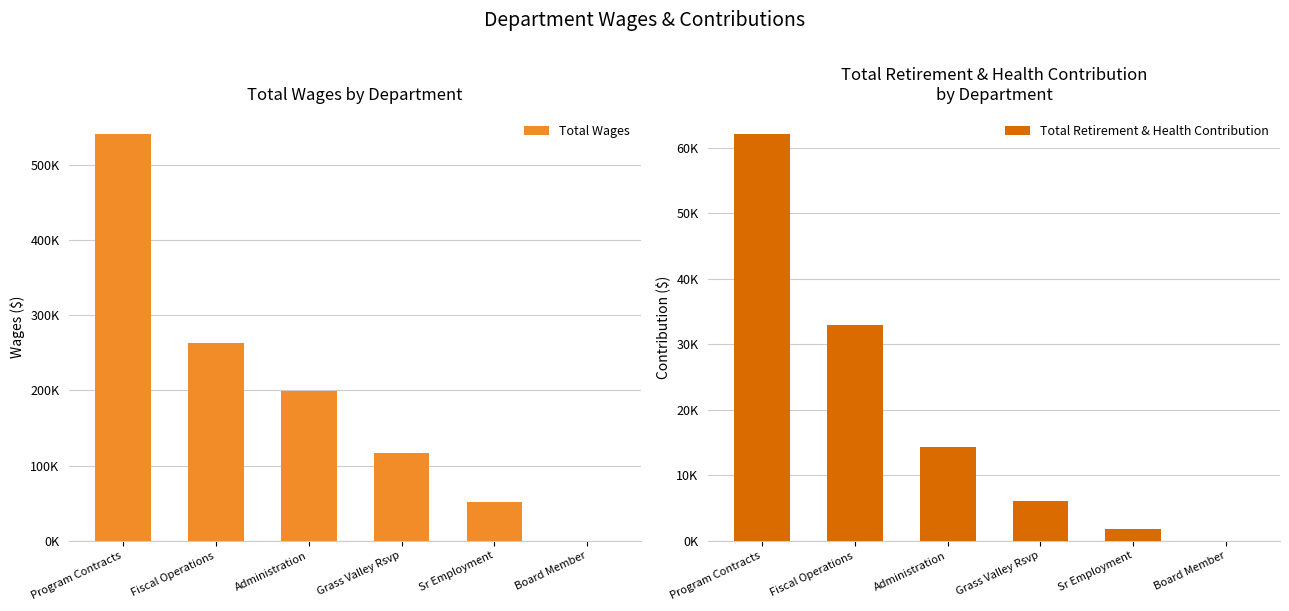

What is the difference between the highest and lowest values at Grass Valley Rsvp?

110441